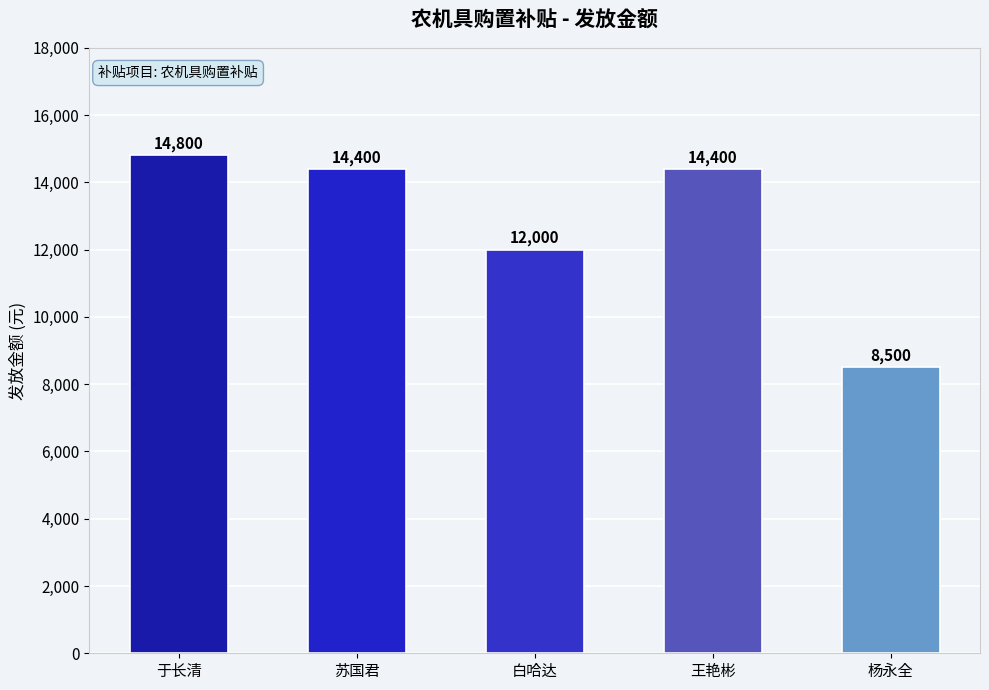

What is the change in value from 白哈达 to 杨永全?

-3500